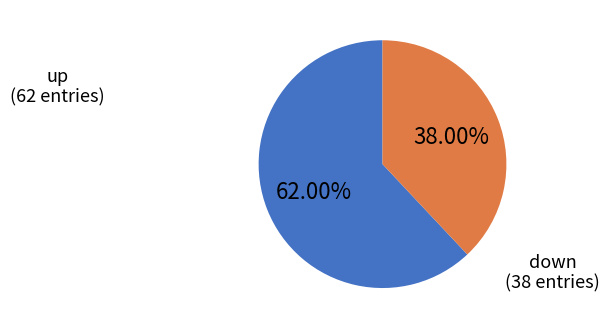

How many slices are in this pie chart?

2